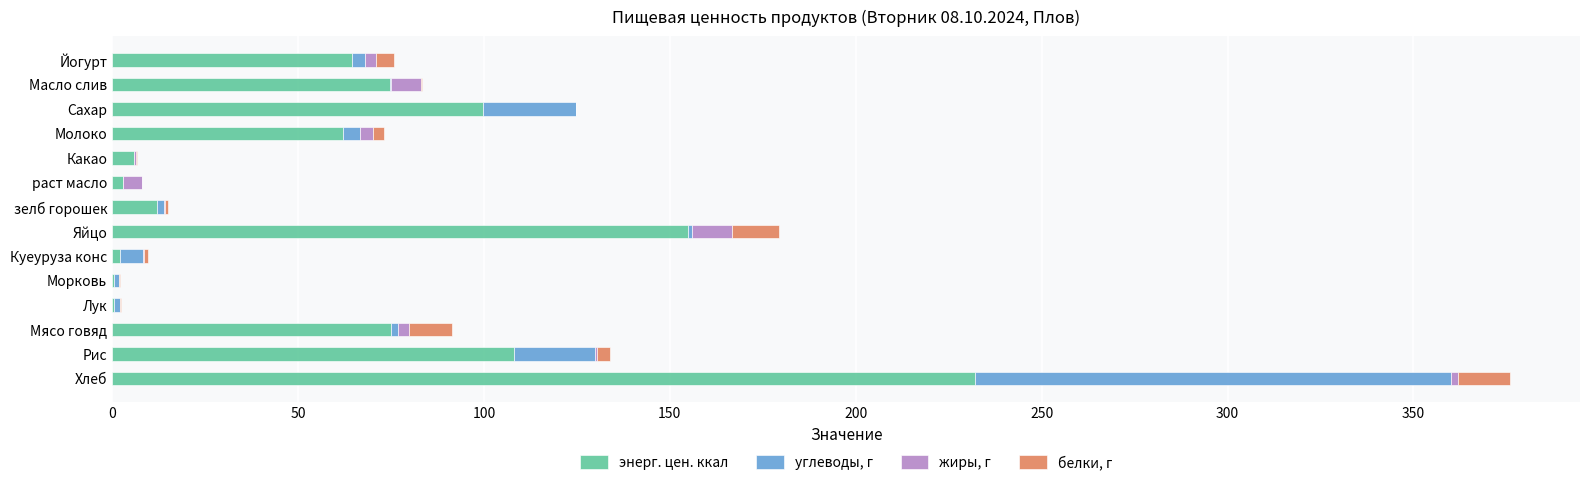

What is the sum of all энерг. цен. ккал values?

895.0